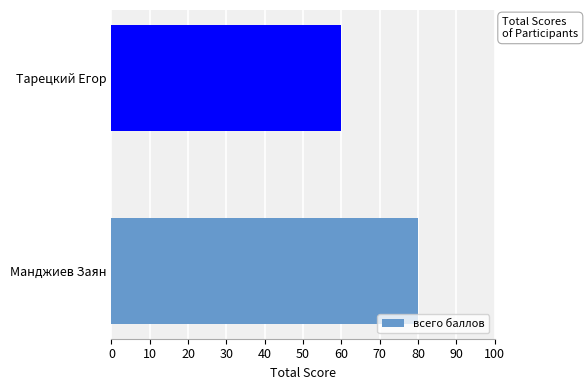

Count the values in the range 60 to 80.

2